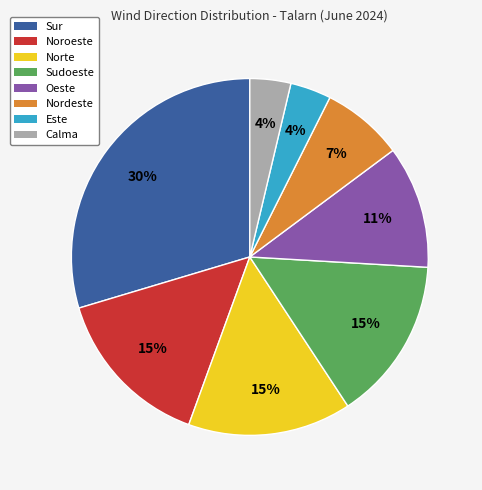

To the nearest percent, what portion does Calma represent?

4%